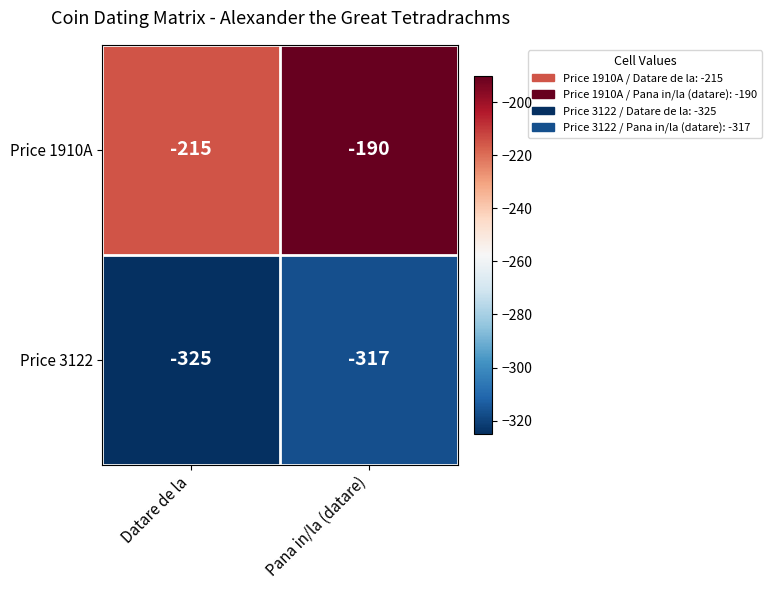

What is the average value of the Price 1910A series?

-202